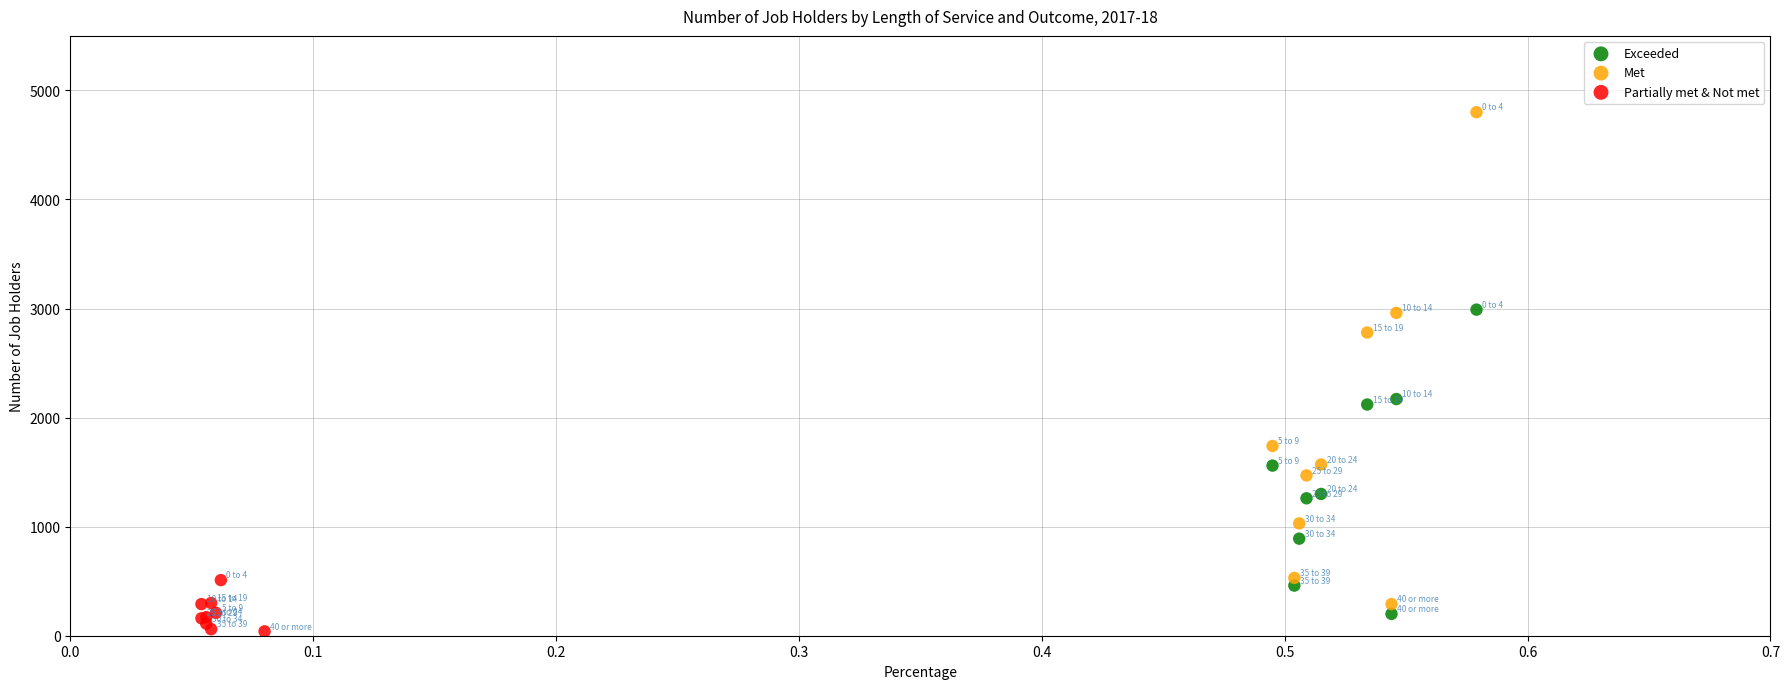

Which series has the widest spread of Y values?

Met